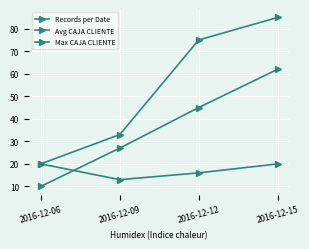

The Avg CAJA CLIENTE series shows 45 at 2016-12-12. True or false?

True